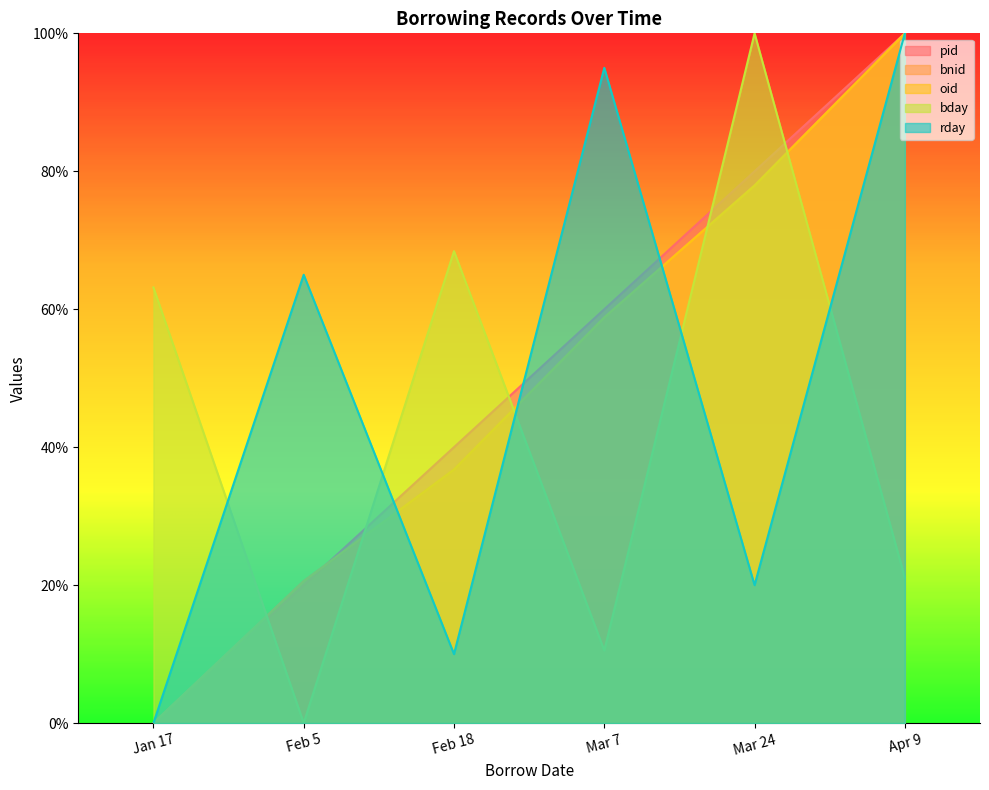

Reading right to left, extract all data points from this chart.

pid: Apr 9=100.0	Mar 24=80.0	Mar 7=60.0	Feb 18=40.0	Feb 5=20.0	Jan 17=0.0
bnid: Apr 9=100.0	Mar 24=77.9	Mar 7=58.8	Feb 18=36.8	Feb 5=20.6	Jan 17=0.0
oid: Apr 9=100.0	Mar 24=77.9	Mar 7=58.8	Feb 18=36.8	Feb 5=20.6	Jan 17=0.0
bday: Apr 9=21.1	Mar 24=100.0	Mar 7=10.5	Feb 18=68.4	Feb 5=0.0	Jan 17=63.2
rday: Apr 9=100.0	Mar 24=20.0	Mar 7=95.0	Feb 18=10.0	Feb 5=65.0	Jan 17=0.0